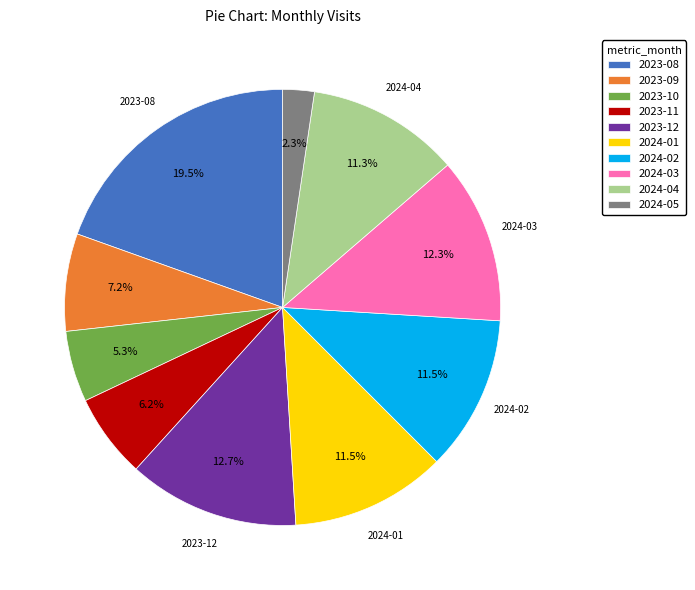

Approximately how many times larger is the value at 2024-01 compared to 2024-04?

1.0